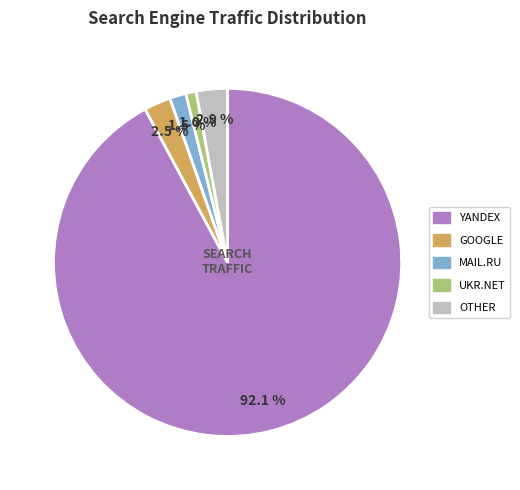

To the nearest percent, what is the difference between the largest and smallest slice percentages?

91%